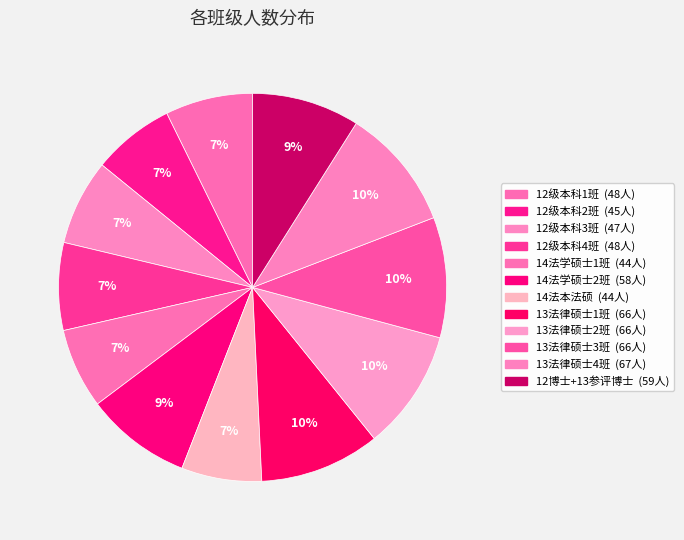

Which category has the smallest portion of the pie?

14法学硕士1班